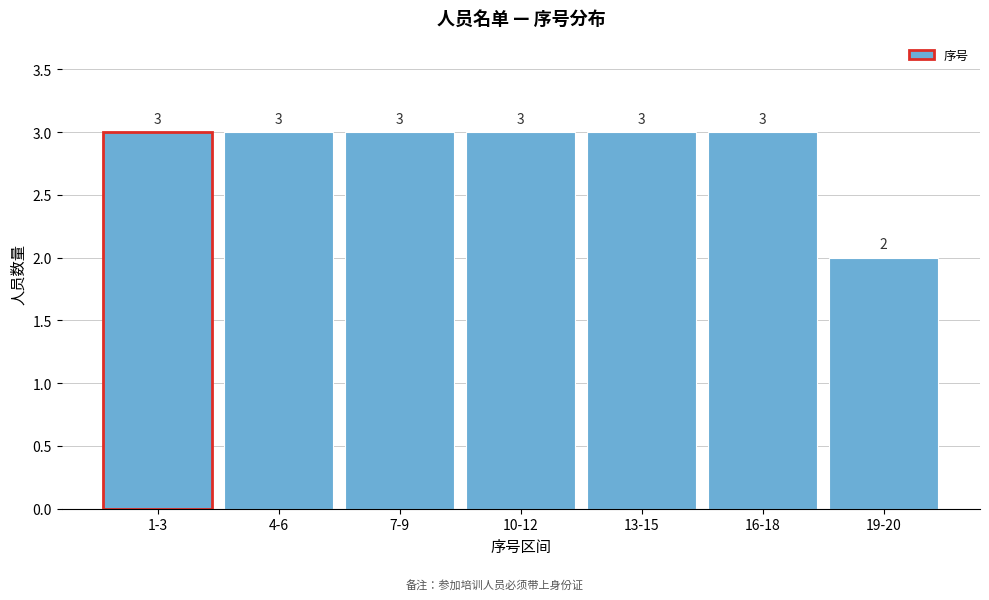

Reading left to right, list all the values displayed in this chart.

1-3=3	4-6=3	7-9=3	10-12=3	13-15=3	16-18=3	19-20=2